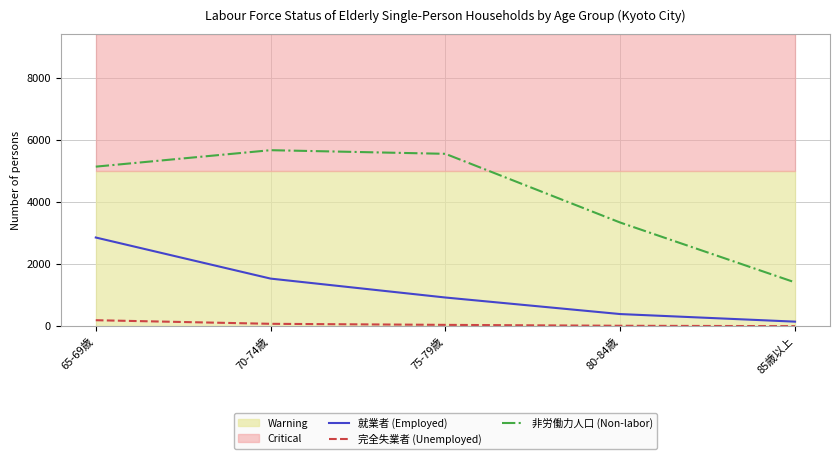

Which series has the widest spread of values?

非労働力人口 (Non-labor)